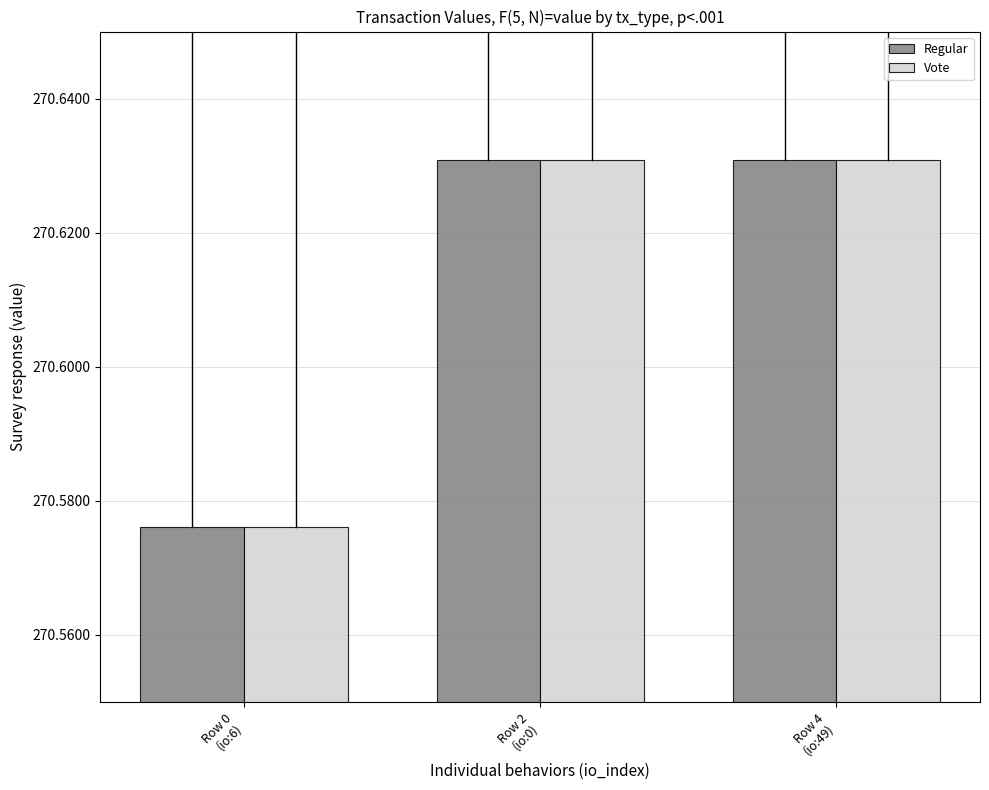

What is the sum of all Vote values?

811.8